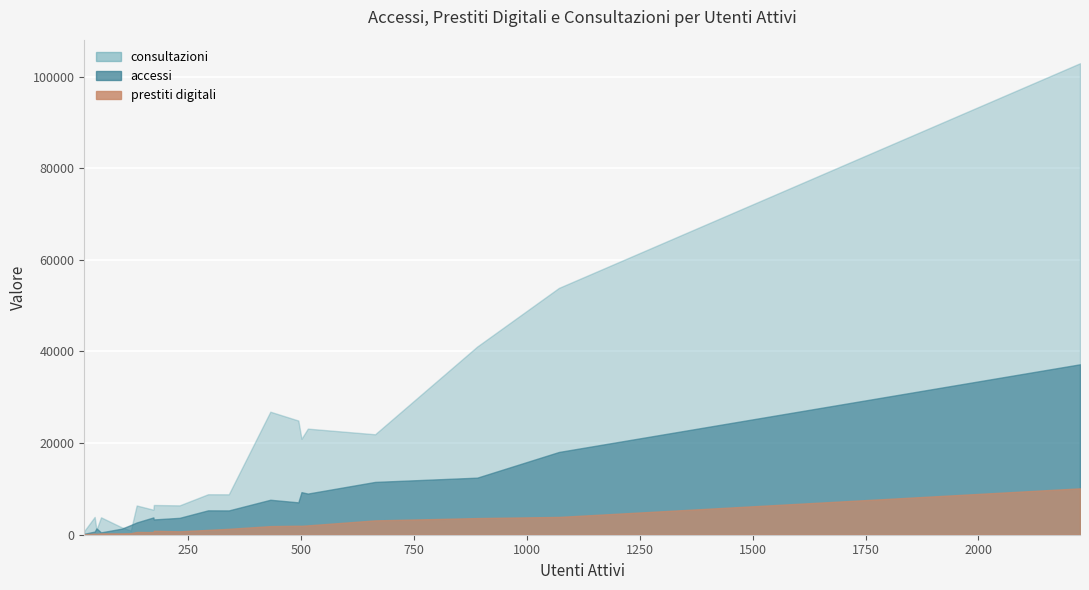

Reading left to right, transcribe all the data shown in this chart.

utenti_attivi: 20	1071	173	43	890	136	664	340	231	174	294	2225	494	432	515	123	501	103	47	57
accessi: 208	18066	3777	688	12457	2676	11529	5306	3687	3338	5322	37206	7067	7633	8985	2125	9296	1324	1386	515
prestiti_digitali: 114	3886	588	232	3633	607	3130	1290	745	862	1054	10125	1964	1877	2042	335	1945	293	196	296
consultazioni: 826	53885	5463	3882	41077	6382	21930	8824	6411	6489	8837	102931	24929	26857	23161	899	20944	1616	1067	3800